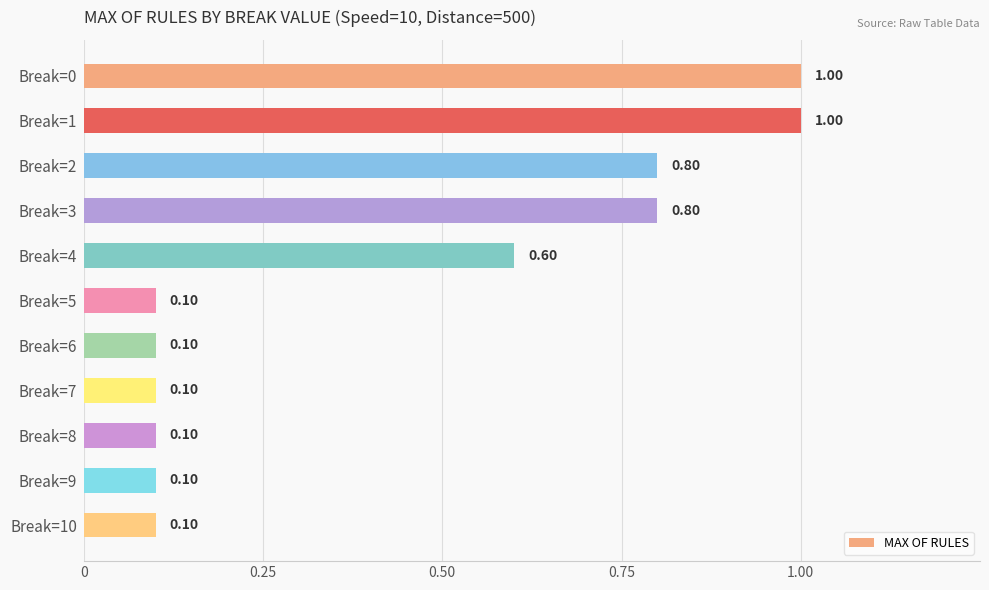

What is the change in value from Break=4 to Break=8?

-0.5